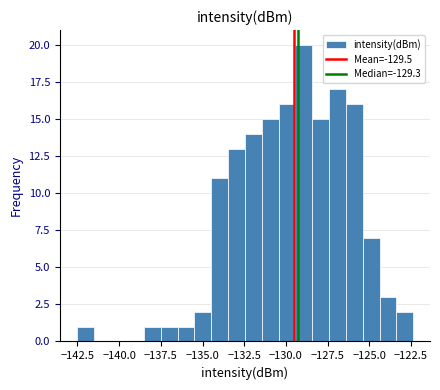

Around what value on the x-axis is the tallest bar? Give the approximate position of its centre, as read against the axis.

-129.0